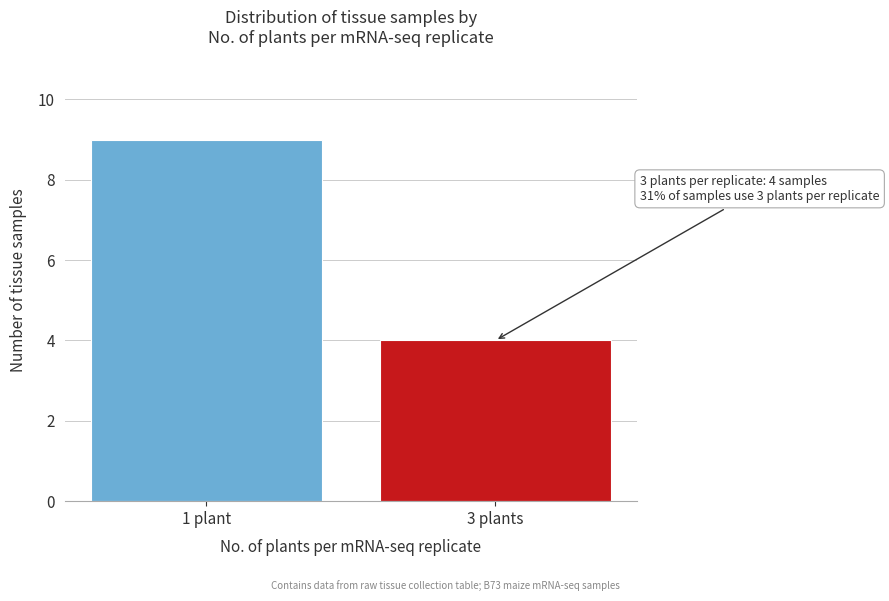

Reading left to right, list all the values displayed in this chart.

1 plant=9	3 plants=4